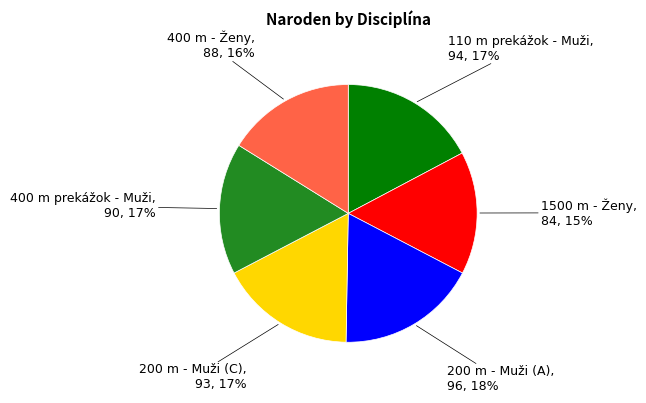

To the nearest percent, what portion does 1500 m - Ženy represent?

15%